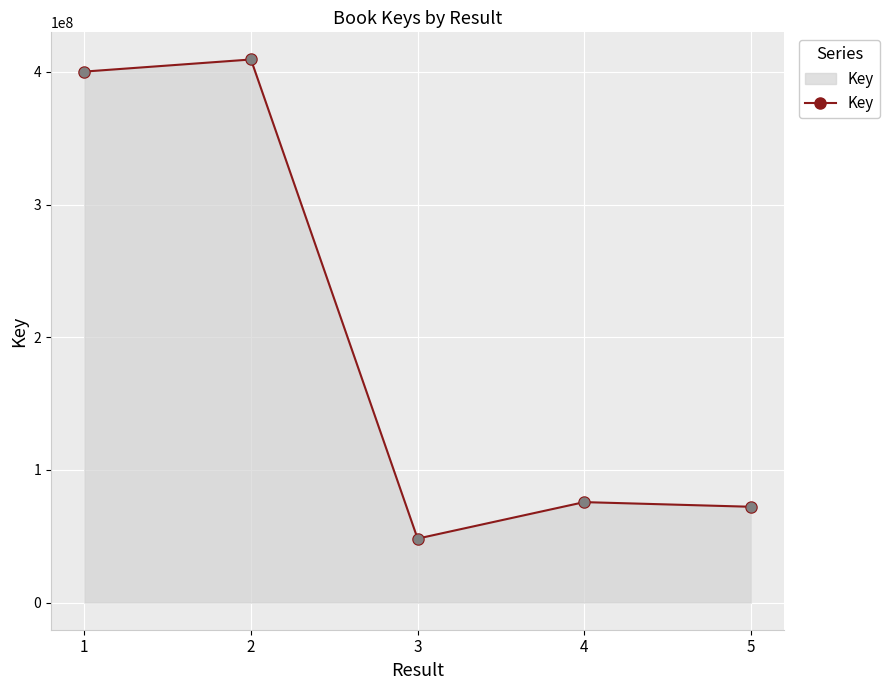

What is the change in value from 2 to 4?

-333687770